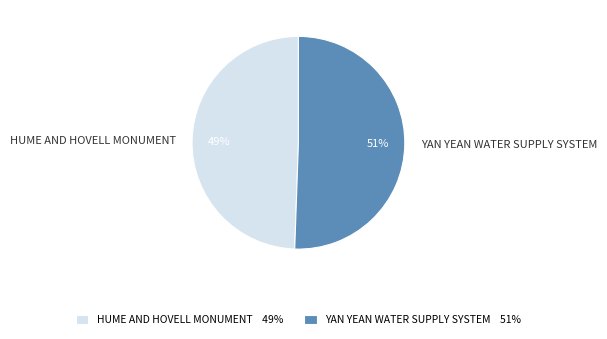

True or false: HUME AND HOVELL MONUMENT accounts for 49% of the total.

True